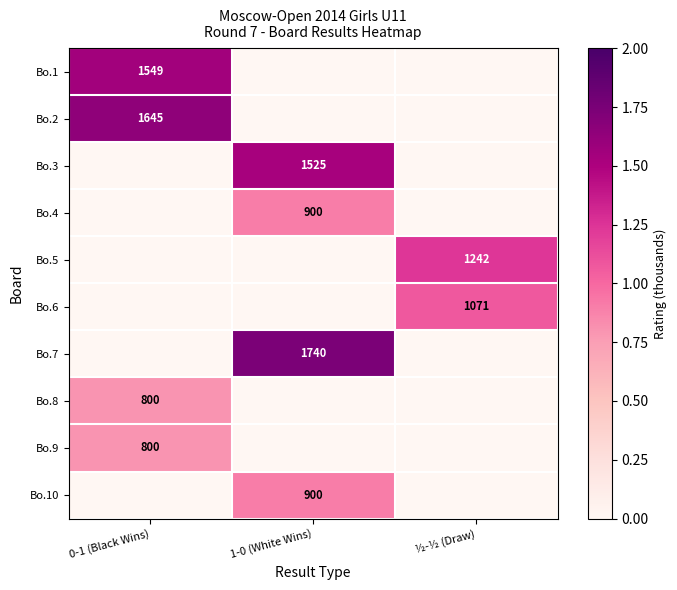

Is it true that Bo.8 equals 800 at 0-1 (Black Wins)?

True